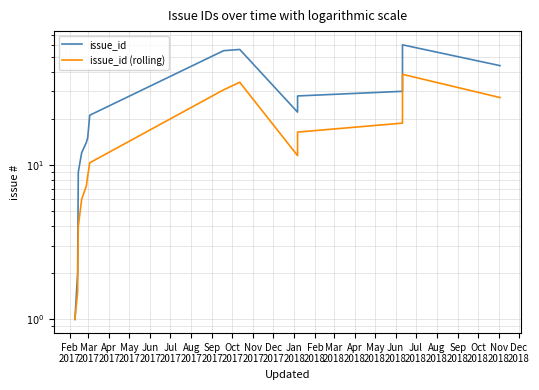

Is this an area chart (filled region under the line)?

No